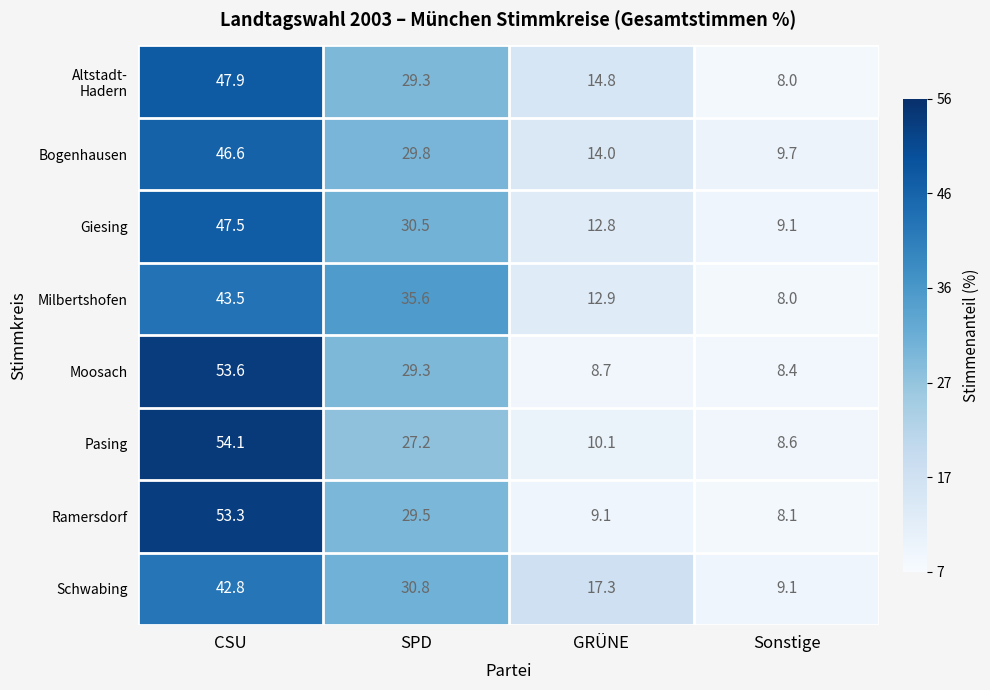

Which series changed the most between CSU and SPD?

Pasing